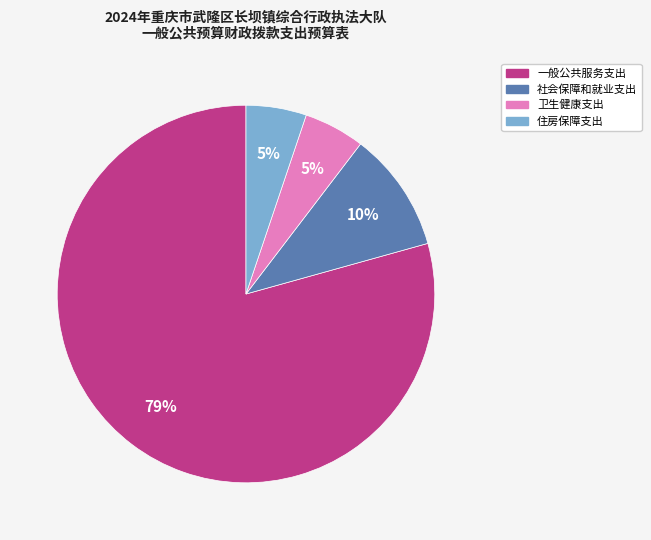

The 住房保障支出 slice represents 20% of the pie. True or false?

False